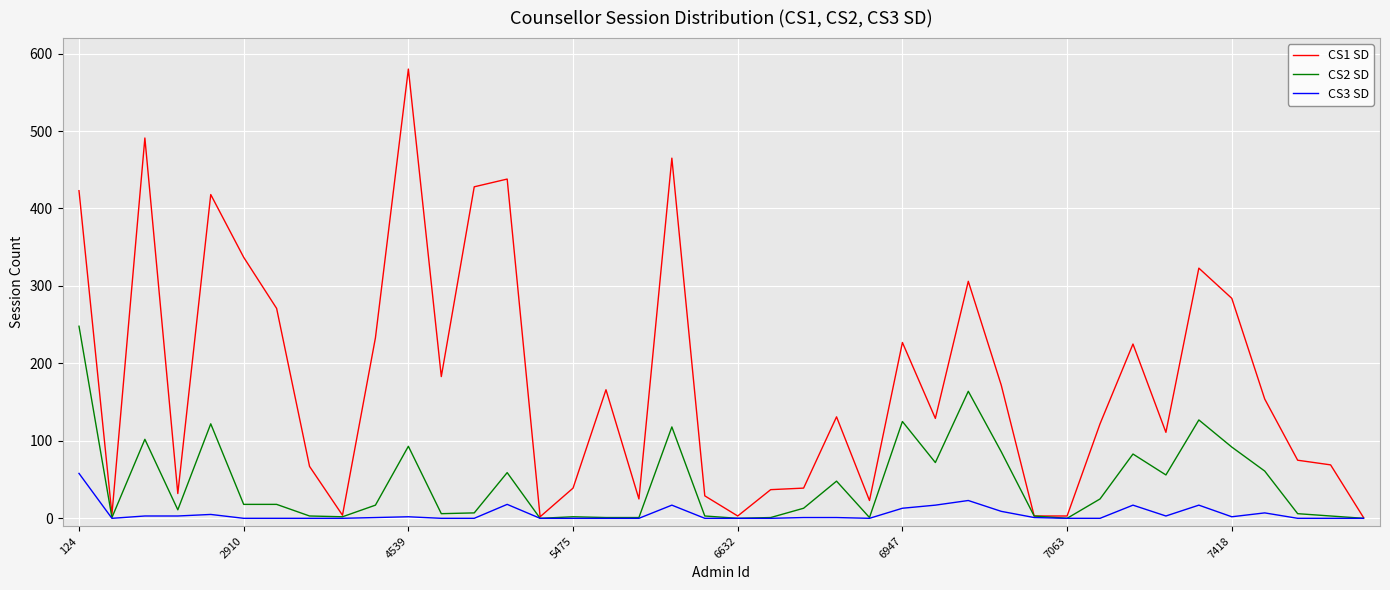

Which series has the largest total across all categories?

CS1 SD